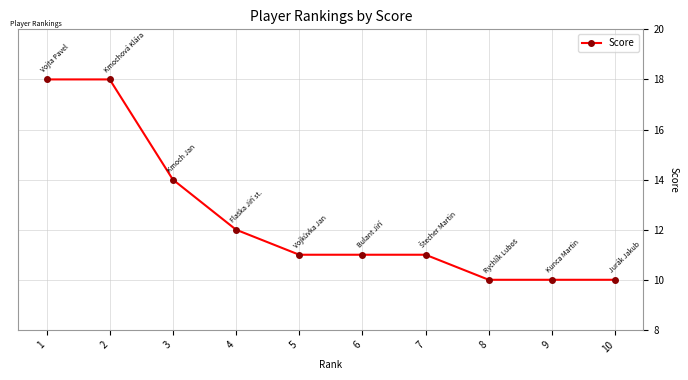

What is the value of the 3rd point from the left?

14